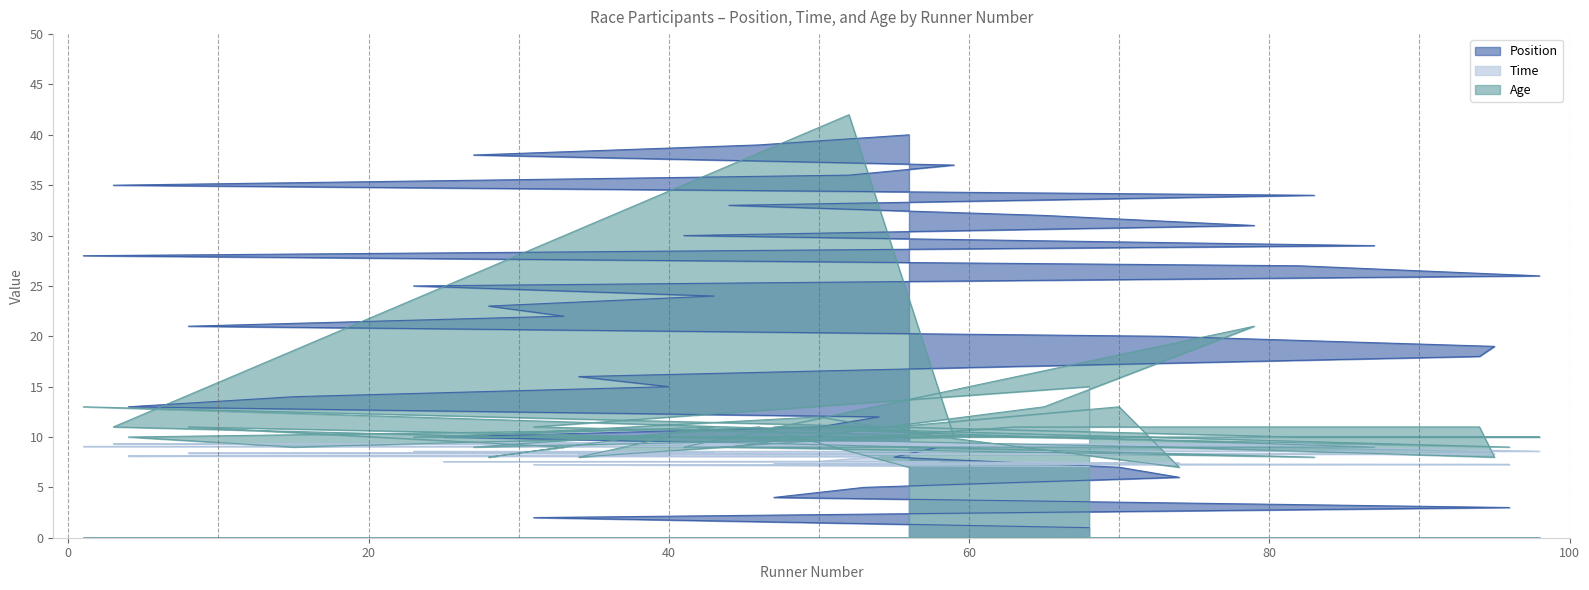

What is the label of the 32nd point from the right?

58